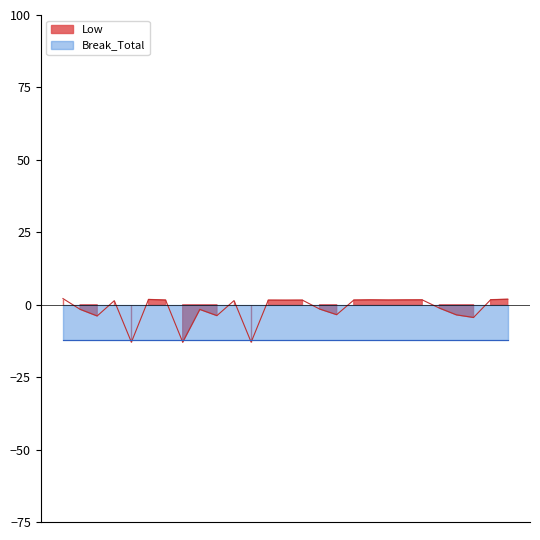

Reading left to right, extract all data points from this chart.

1=2.1	2=-1.6	3=-3.9	4=1.4	5=-12.9	6=1.8	7=1.6	8=-12.9	9=-1.6	10=-3.8	11=1.4	12=-12.9	13=1.6	14=1.5	15=1.6	16=-1.5	17=-3.4	18=1.6	19=1.7	20=1.6	21=1.6	22=1.7	23=-1.2	24=-3.5	25=-4.4	26=1.7	27=1.9